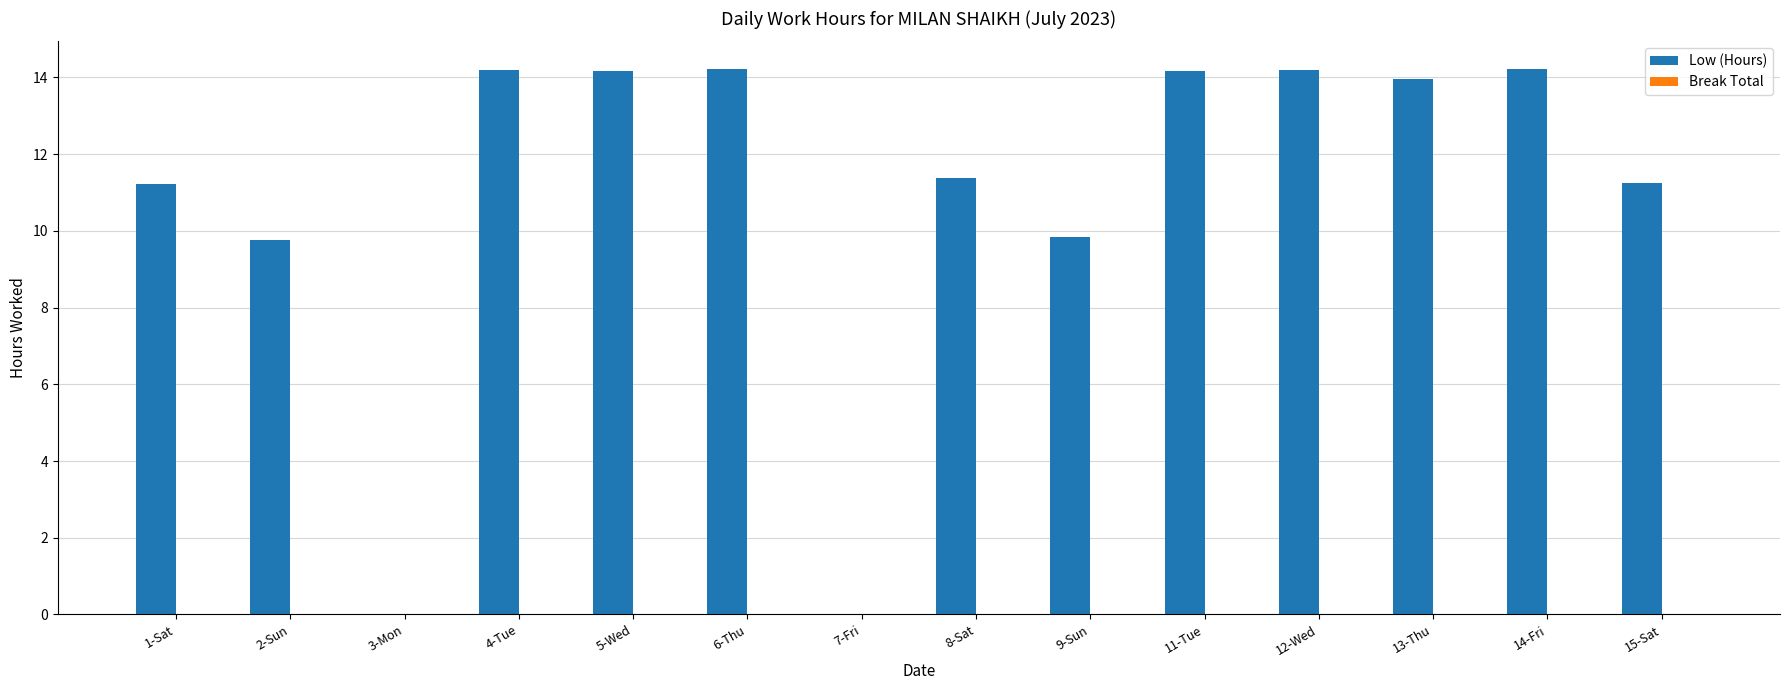

Approximately how many times larger is the value at 15-Sat compared to 9-Sun?

1.1